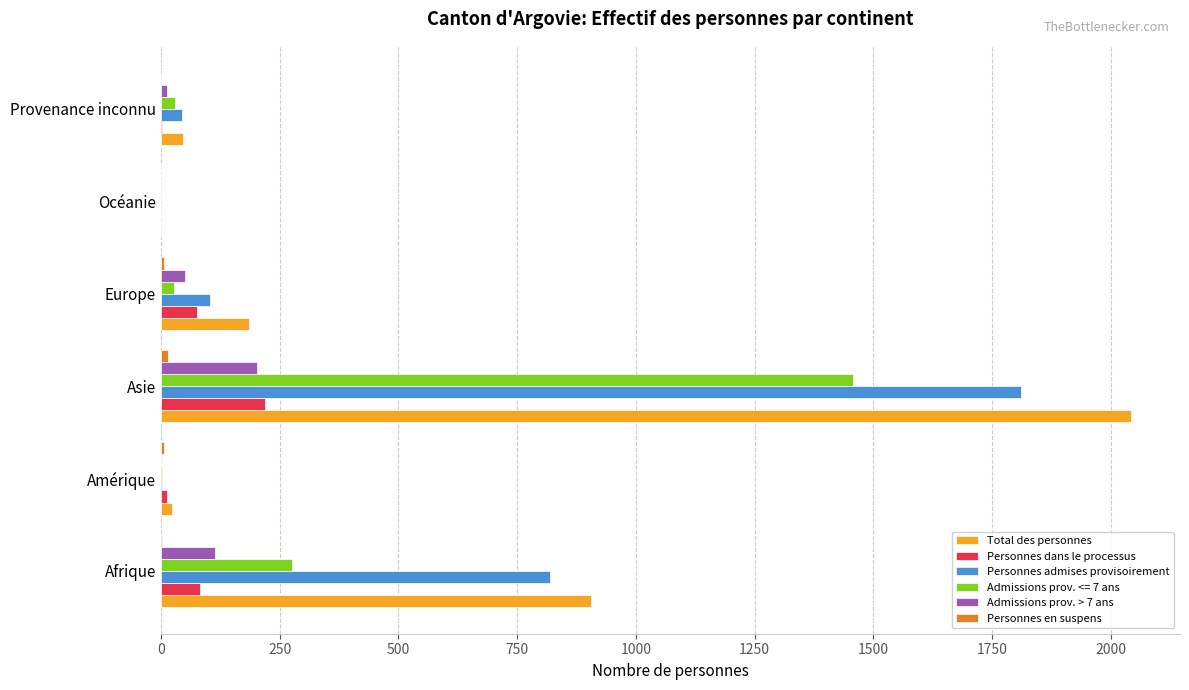

Which series has the largest total across all categories?

Total des personnes